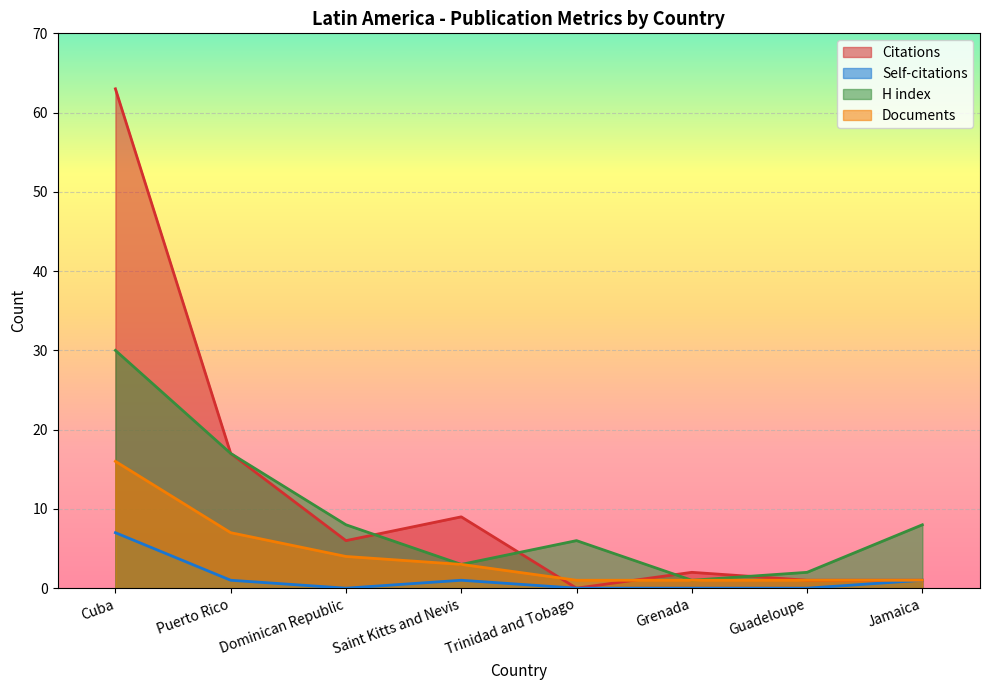

True or false: H index and Documents intersect in this chart.

False